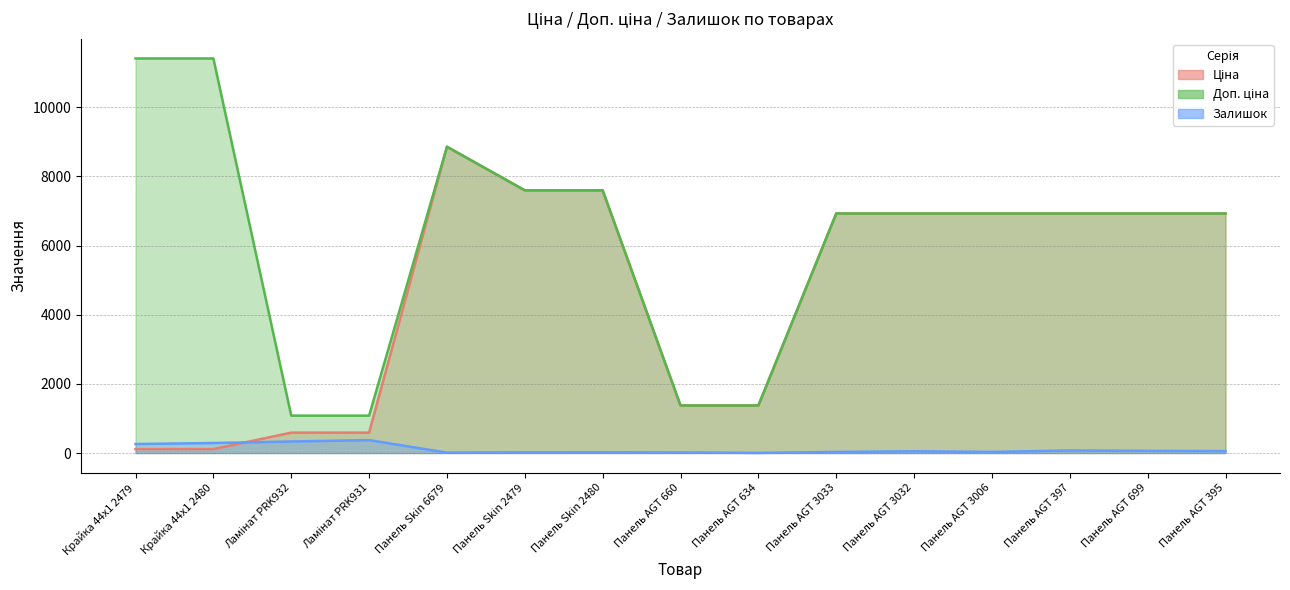

Which category has the lowest value in the Доп. ціна series?

Ламінат PRK932